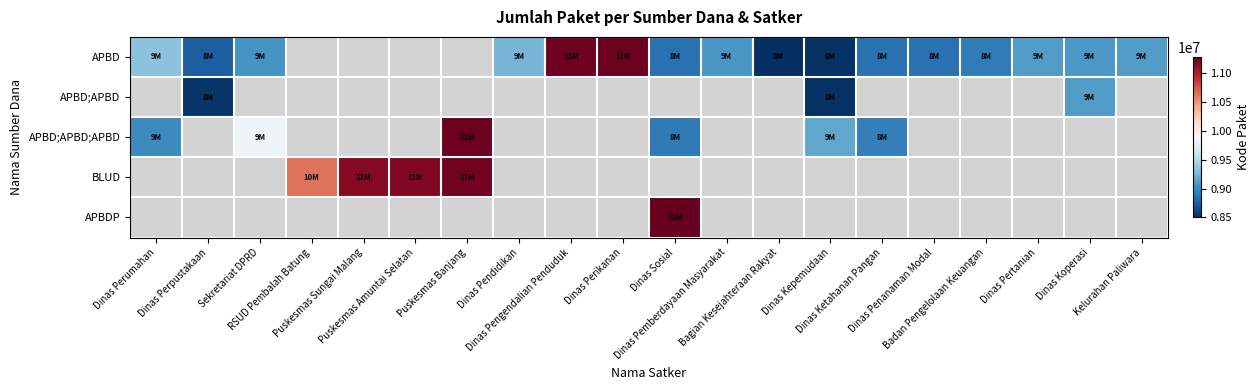

At which category does the chart reach its peak across all series?

Dinas Sosial